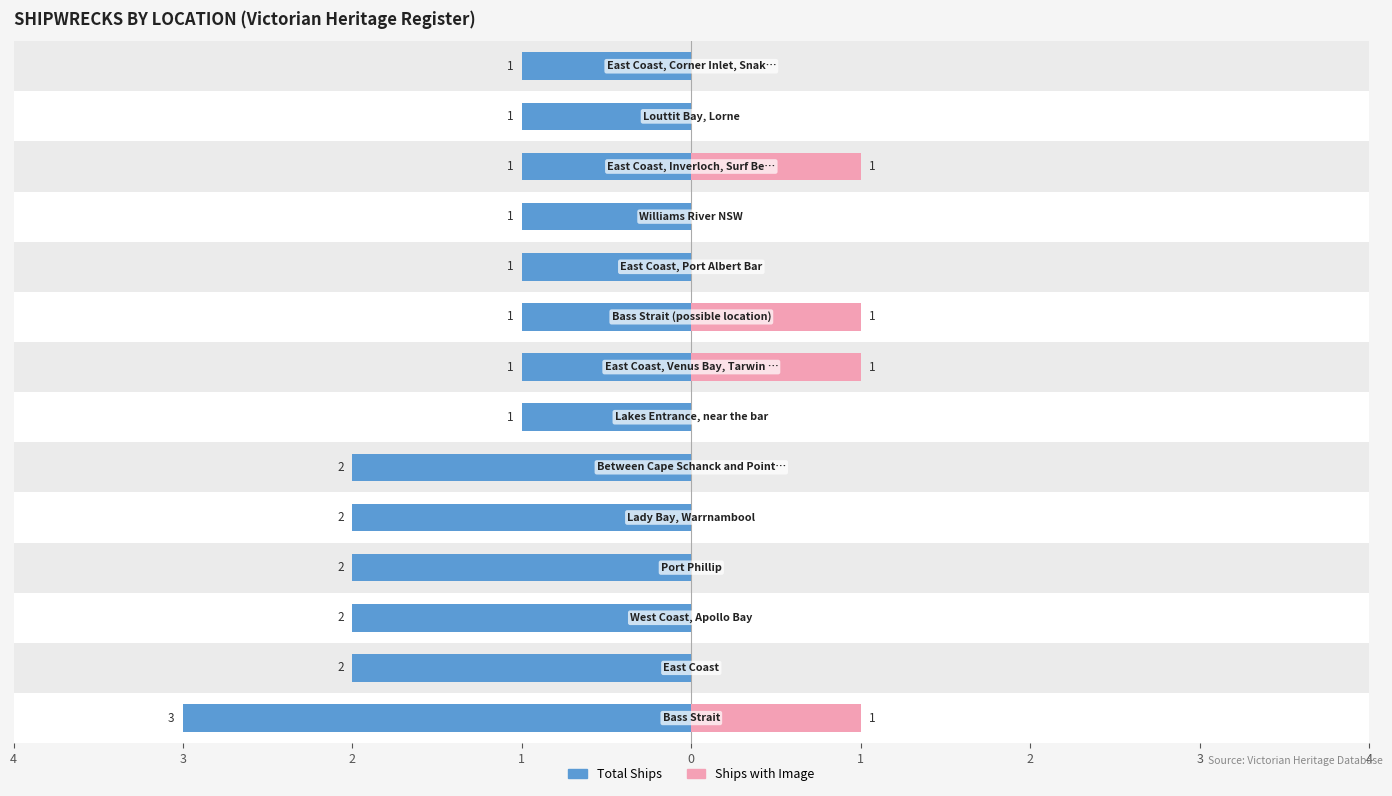

How many bars are there in total?

28